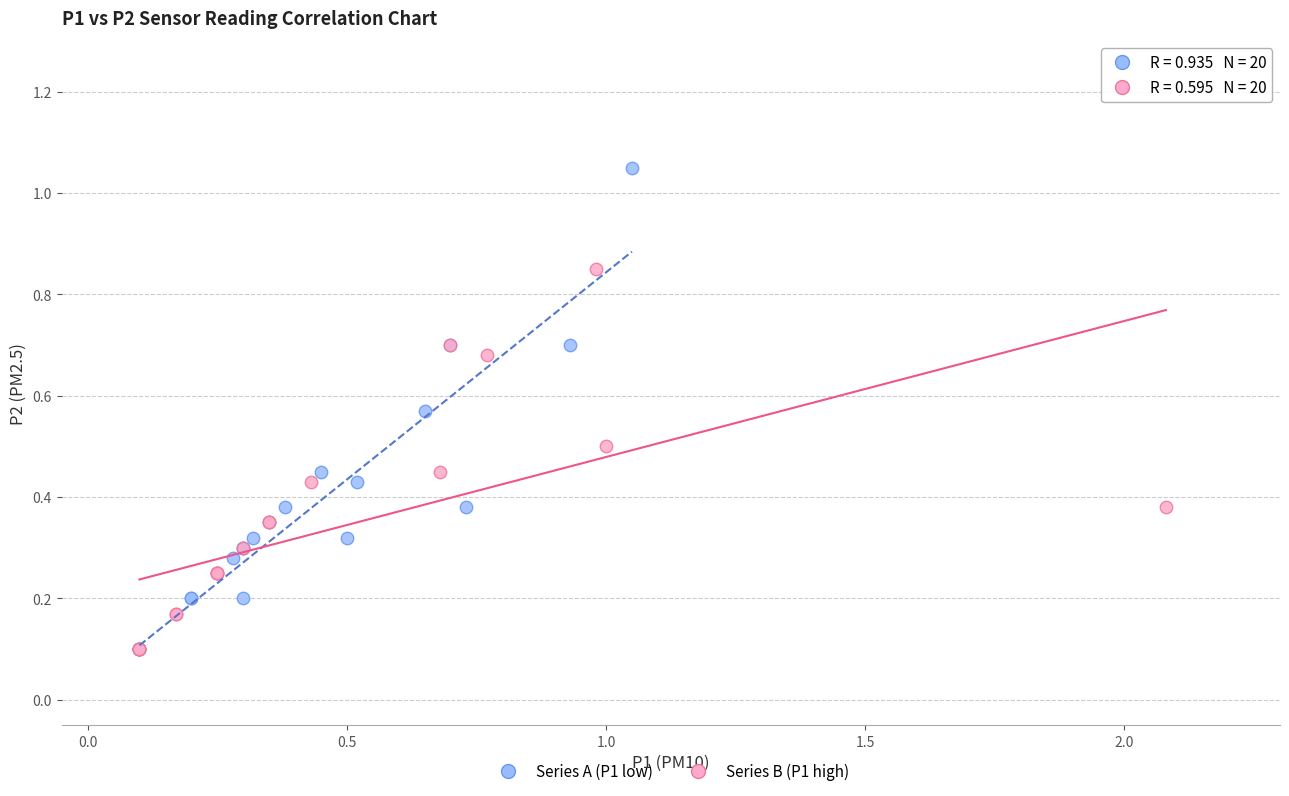

Which series contains the highest Y value?

Series A (P1 low)